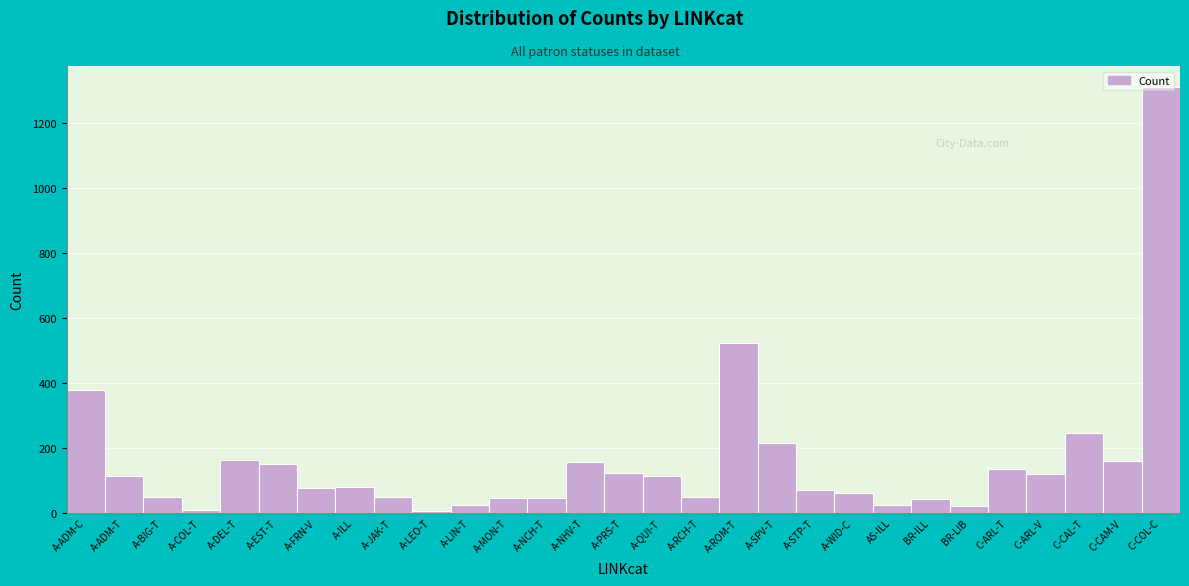

Where is the data nearest to the value 658?

A-ROM-T